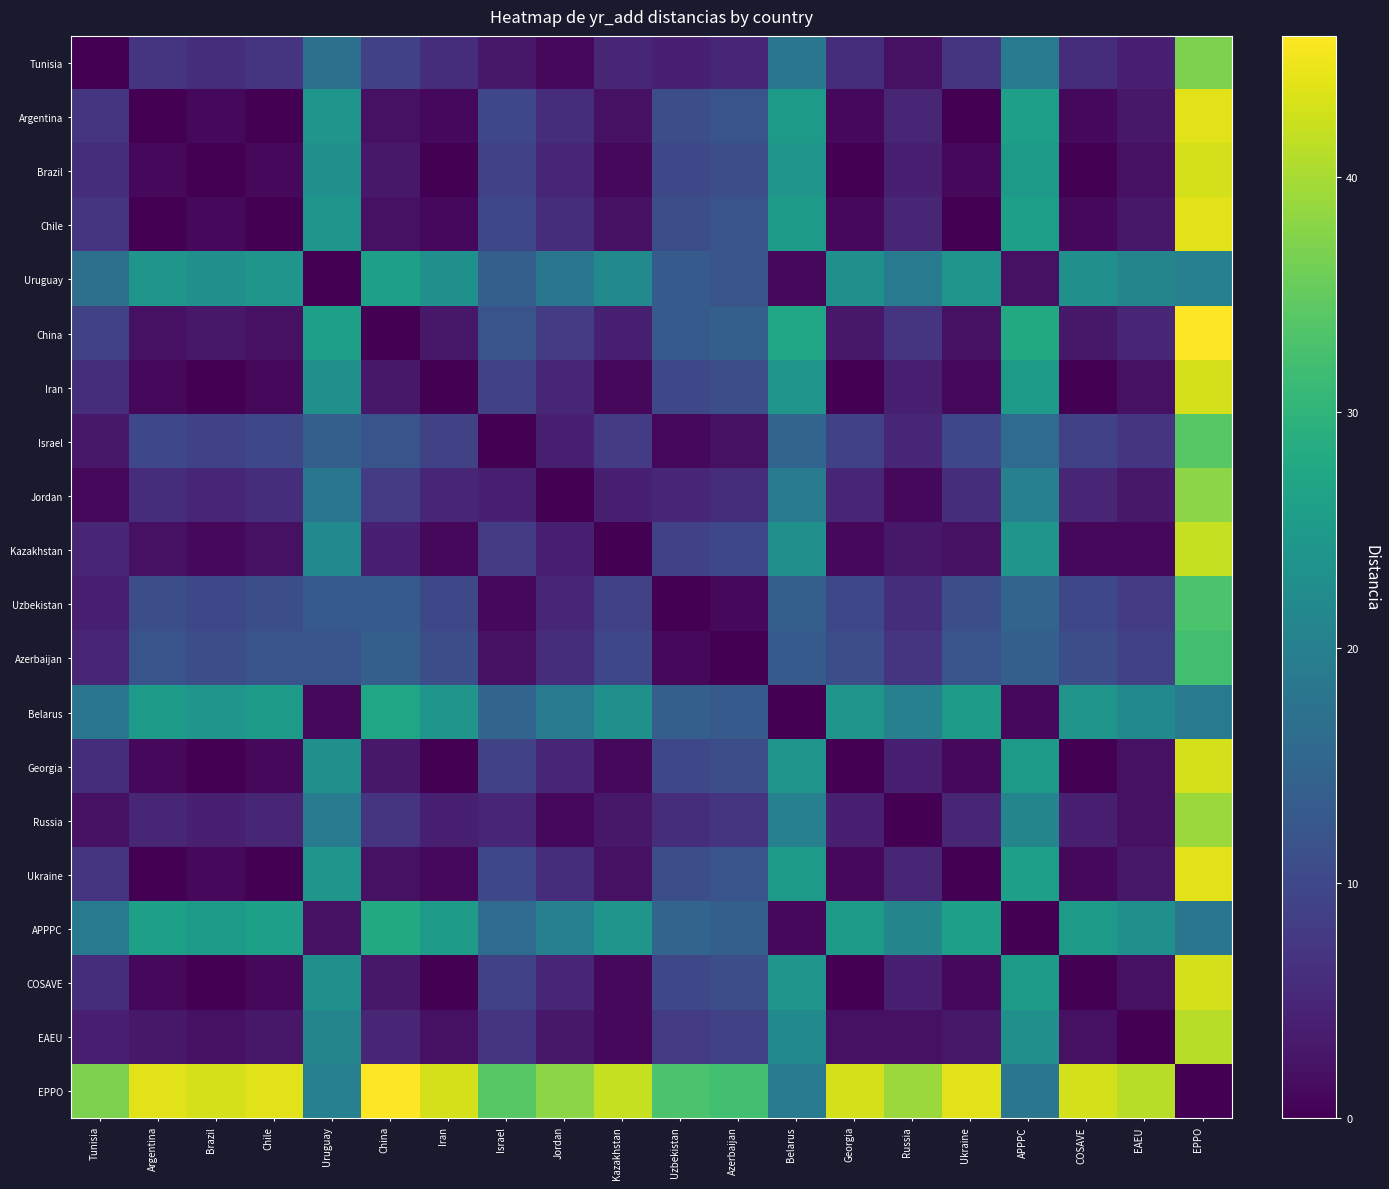

Reading left to right, transcribe all the data shown in this chart.

Tunisia: Tunisia=0	Argentina=7	Brazil=6	Chile=7	Uruguay=17	China=9	Iran=6	Israel=3	Jordan=1	Kazakhstan=5	Uzbekistan=4	Azerbaijan=5	Belarus=18	Georgia=6	Russia=2	Ukraine=7	APPPC=19	COSAVE=6	EAEU=4	EPPO=37
Argentina: Tunisia=7	Argentina=0	Brazil=1	Chile=0	Uruguay=24	China=2	Iran=1	Israel=10	Jordan=6	Kazakhstan=2	Uzbekistan=11	Azerbaijan=12	Belarus=25	Georgia=1	Russia=5	Ukraine=0	APPPC=26	COSAVE=1	EAEU=3	EPPO=44
Brazil: Tunisia=6	Argentina=1	Brazil=0	Chile=1	Uruguay=23	China=3	Iran=0	Israel=9	Jordan=5	Kazakhstan=1	Uzbekistan=10	Azerbaijan=11	Belarus=24	Georgia=0	Russia=4	Ukraine=1	APPPC=25	COSAVE=0	EAEU=2	EPPO=43
Chile: Tunisia=7	Argentina=0	Brazil=1	Chile=0	Uruguay=24	China=2	Iran=1	Israel=10	Jordan=6	Kazakhstan=2	Uzbekistan=11	Azerbaijan=12	Belarus=25	Georgia=1	Russia=5	Ukraine=0	APPPC=26	COSAVE=1	EAEU=3	EPPO=44
Uruguay: Tunisia=17	Argentina=24	Brazil=23	Chile=24	Uruguay=0	China=26	Iran=23	Israel=14	Jordan=18	Kazakhstan=22	Uzbekistan=13	Azerbaijan=12	Belarus=1	Georgia=23	Russia=19	Ukraine=24	APPPC=2	COSAVE=23	EAEU=21	EPPO=20
China: Tunisia=9	Argentina=2	Brazil=3	Chile=2	Uruguay=26	China=0	Iran=3	Israel=12	Jordan=8	Kazakhstan=4	Uzbekistan=13	Azerbaijan=14	Belarus=27	Georgia=3	Russia=7	Ukraine=2	APPPC=28	COSAVE=3	EAEU=5	EPPO=46
Iran: Tunisia=6	Argentina=1	Brazil=0	Chile=1	Uruguay=23	China=3	Iran=0	Israel=9	Jordan=5	Kazakhstan=1	Uzbekistan=10	Azerbaijan=11	Belarus=24	Georgia=0	Russia=4	Ukraine=1	APPPC=25	COSAVE=0	EAEU=2	EPPO=43
Israel: Tunisia=3	Argentina=10	Brazil=9	Chile=10	Uruguay=14	China=12	Iran=9	Israel=0	Jordan=4	Kazakhstan=8	Uzbekistan=1	Azerbaijan=2	Belarus=15	Georgia=9	Russia=5	Ukraine=10	APPPC=16	COSAVE=9	EAEU=7	EPPO=34
Jordan: Tunisia=1	Argentina=6	Brazil=5	Chile=6	Uruguay=18	China=8	Iran=5	Israel=4	Jordan=0	Kazakhstan=4	Uzbekistan=5	Azerbaijan=6	Belarus=19	Georgia=5	Russia=1	Ukraine=6	APPPC=20	COSAVE=5	EAEU=3	EPPO=38
Kazakhstan: Tunisia=5	Argentina=2	Brazil=1	Chile=2	Uruguay=22	China=4	Iran=1	Israel=8	Jordan=4	Kazakhstan=0	Uzbekistan=9	Azerbaijan=10	Belarus=23	Georgia=1	Russia=3	Ukraine=2	APPPC=24	COSAVE=1	EAEU=1	EPPO=42
Uzbekistan: Tunisia=4	Argentina=11	Brazil=10	Chile=11	Uruguay=13	China=13	Iran=10	Israel=1	Jordan=5	Kazakhstan=9	Uzbekistan=0	Azerbaijan=1	Belarus=14	Georgia=10	Russia=6	Ukraine=11	APPPC=15	COSAVE=10	EAEU=8	EPPO=33
Azerbaijan: Tunisia=5	Argentina=12	Brazil=11	Chile=12	Uruguay=12	China=14	Iran=11	Israel=2	Jordan=6	Kazakhstan=10	Uzbekistan=1	Azerbaijan=0	Belarus=13	Georgia=11	Russia=7	Ukraine=12	APPPC=14	COSAVE=11	EAEU=9	EPPO=32
Belarus: Tunisia=18	Argentina=25	Brazil=24	Chile=25	Uruguay=1	China=27	Iran=24	Israel=15	Jordan=19	Kazakhstan=23	Uzbekistan=14	Azerbaijan=13	Belarus=0	Georgia=24	Russia=20	Ukraine=25	APPPC=1	COSAVE=24	EAEU=22	EPPO=19
Georgia: Tunisia=6	Argentina=1	Brazil=0	Chile=1	Uruguay=23	China=3	Iran=0	Israel=9	Jordan=5	Kazakhstan=1	Uzbekistan=10	Azerbaijan=11	Belarus=24	Georgia=0	Russia=4	Ukraine=1	APPPC=25	COSAVE=0	EAEU=2	EPPO=43
Russia: Tunisia=2	Argentina=5	Brazil=4	Chile=5	Uruguay=19	China=7	Iran=4	Israel=5	Jordan=1	Kazakhstan=3	Uzbekistan=6	Azerbaijan=7	Belarus=20	Georgia=4	Russia=0	Ukraine=5	APPPC=21	COSAVE=4	EAEU=2	EPPO=39
Ukraine: Tunisia=7	Argentina=0	Brazil=1	Chile=0	Uruguay=24	China=2	Iran=1	Israel=10	Jordan=6	Kazakhstan=2	Uzbekistan=11	Azerbaijan=12	Belarus=25	Georgia=1	Russia=5	Ukraine=0	APPPC=26	COSAVE=1	EAEU=3	EPPO=44
APPPC: Tunisia=19	Argentina=26	Brazil=25	Chile=26	Uruguay=2	China=28	Iran=25	Israel=16	Jordan=20	Kazakhstan=24	Uzbekistan=15	Azerbaijan=14	Belarus=1	Georgia=25	Russia=21	Ukraine=26	APPPC=0	COSAVE=25	EAEU=23	EPPO=18
COSAVE: Tunisia=6	Argentina=1	Brazil=0	Chile=1	Uruguay=23	China=3	Iran=0	Israel=9	Jordan=5	Kazakhstan=1	Uzbekistan=10	Azerbaijan=11	Belarus=24	Georgia=0	Russia=4	Ukraine=1	APPPC=25	COSAVE=0	EAEU=2	EPPO=43
EAEU: Tunisia=4	Argentina=3	Brazil=2	Chile=3	Uruguay=21	China=5	Iran=2	Israel=7	Jordan=3	Kazakhstan=1	Uzbekistan=8	Azerbaijan=9	Belarus=22	Georgia=2	Russia=2	Ukraine=3	APPPC=23	COSAVE=2	EAEU=0	EPPO=41
EPPO: Tunisia=37	Argentina=44	Brazil=43	Chile=44	Uruguay=20	China=46	Iran=43	Israel=34	Jordan=38	Kazakhstan=42	Uzbekistan=33	Azerbaijan=32	Belarus=19	Georgia=43	Russia=39	Ukraine=44	APPPC=18	COSAVE=43	EAEU=41	EPPO=0